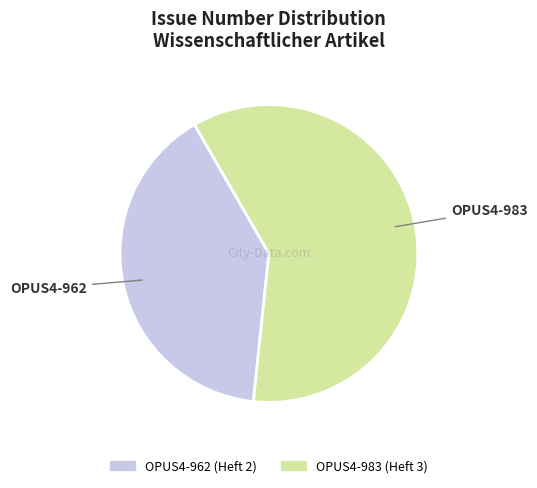

Which has a higher value, OPUS4-983 or OPUS4-962?

OPUS4-983